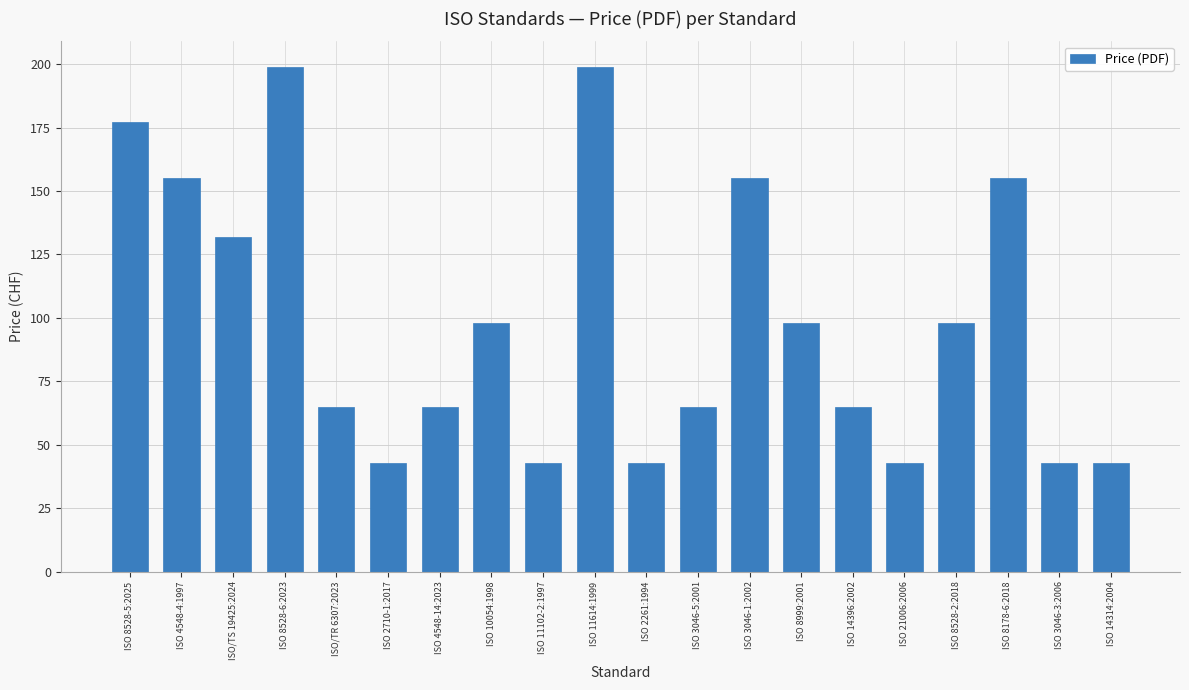

What is the minimum value shown in the chart?

43